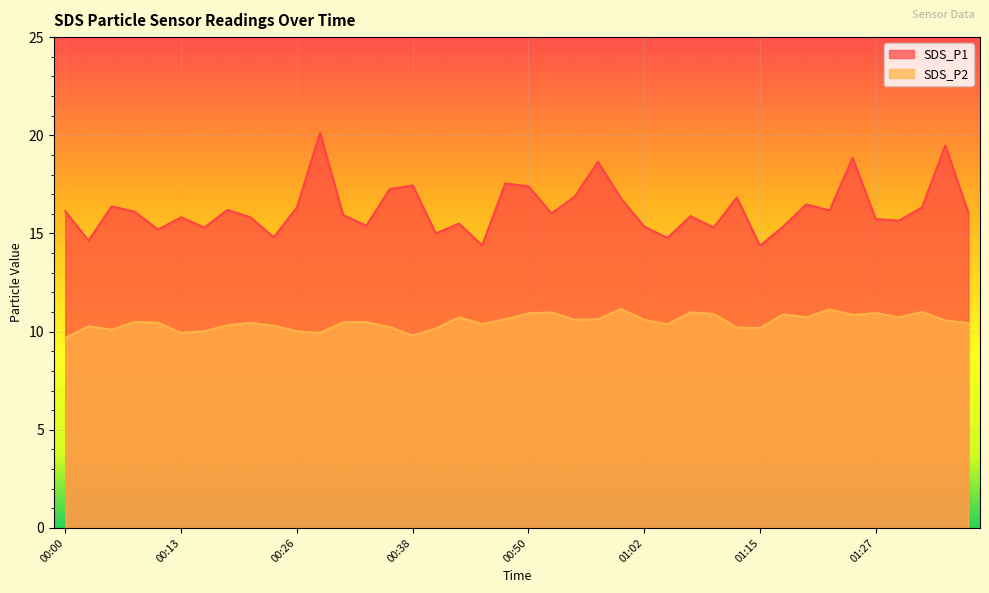

Reading left to right, what are all the values shown in this chart?

SDS_P1: 16.1	14.6	16.4	16.1	15.2	15.8	15.3	16.2	15.8	14.8	16.3	20.1	15.9	15.4	17.2	17.4	15.0	15.5	14.4	17.6	17.4	16.0	16.9	18.6	16.8	15.3	14.8	15.9	15.3	16.8	14.4	15.3	16.5	16.2	18.9	15.7	15.7	16.3	19.5	16.1
SDS_P2: 9.7	10.3	10.1	10.5	10.4	9.9	10.0	10.3	10.4	10.3	10.0	9.9	10.5	10.5	10.2	9.8	10.2	10.7	10.4	10.6	10.9	11.0	10.6	10.6	11.2	10.6	10.4	11.0	10.9	10.2	10.2	10.9	10.7	11.1	10.8	10.9	10.7	11.0	10.6	10.4